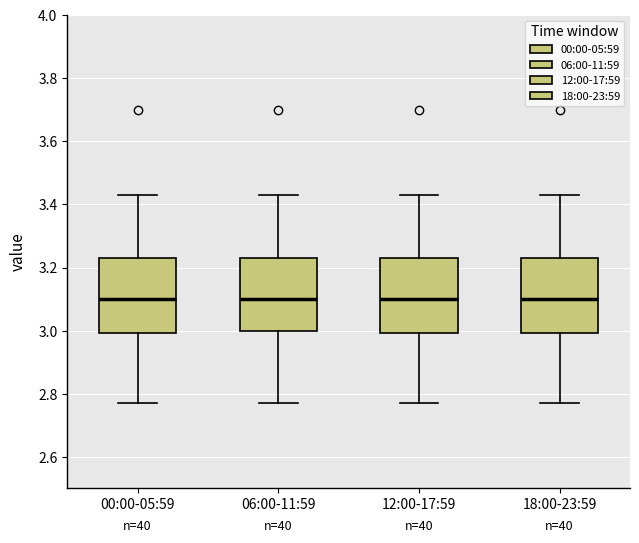

Reading left to right, transcribe this box plot: for each box, give where its median line is, the range the box spans, and where its two whiskers end, as read against the y-axis. The values are not printed on the chart, so give them approximately, as read against the axis.

00:00-05:59: median 3.10, box 3.00 to 3.24, whiskers 2.78 to 3.44
06:00-11:59: median 3.10, box 3.00 to 3.24, whiskers 2.78 to 3.44
12:00-17:59: median 3.10, box 3.00 to 3.24, whiskers 2.78 to 3.44
18:00-23:59: median 3.10, box 3.00 to 3.24, whiskers 2.78 to 3.44